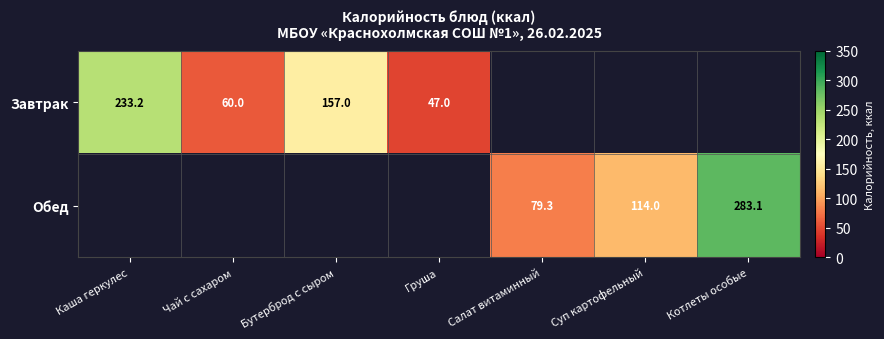

True or false: Завтрак has a value of 47.0 at Груша.

True